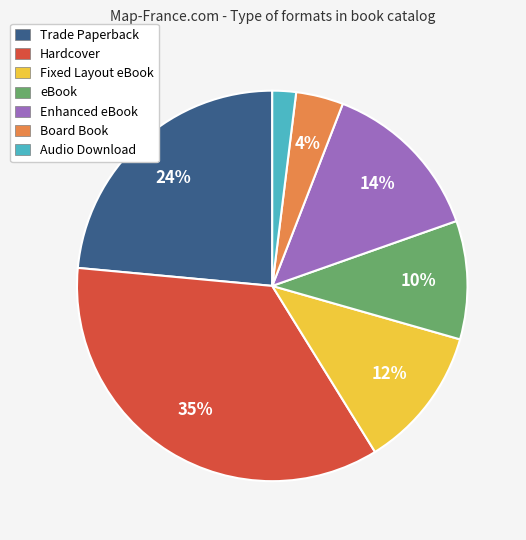

Is the sum of Enhanced eBook and Hardcover greater than half?

No